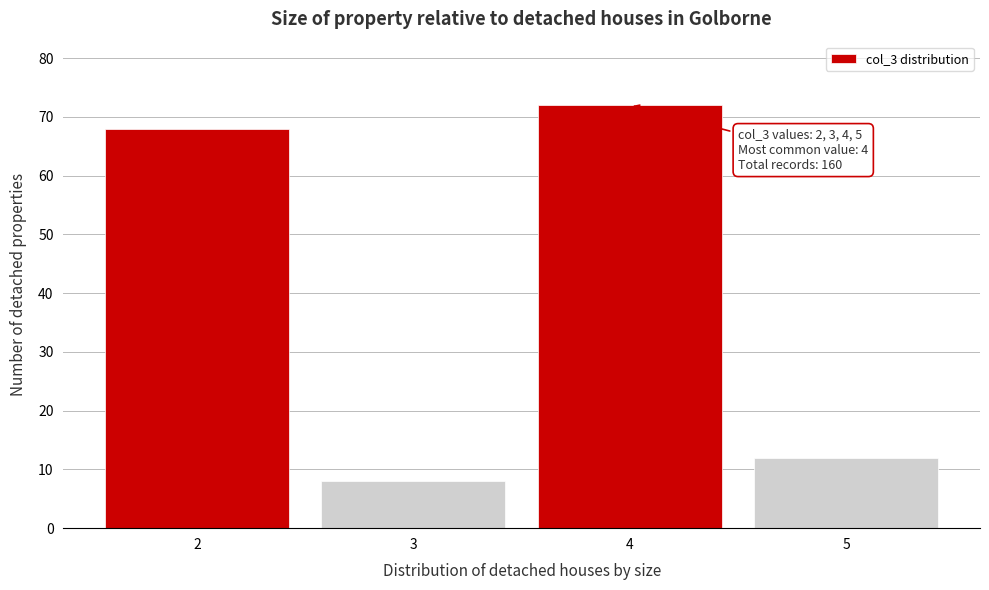

Reading left to right, what are all the values shown in this chart?

2=68	3=8	4=72	5=12